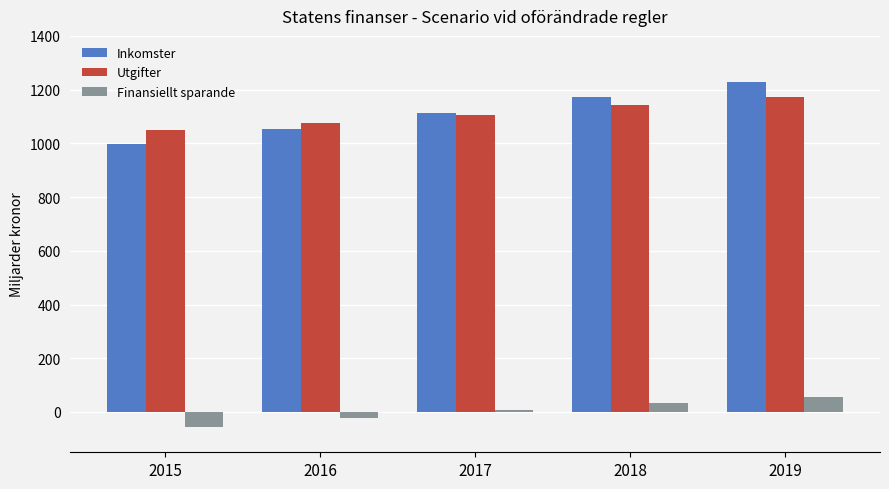

The Utgifter series shows 520.1 at 2016. True or false?

False